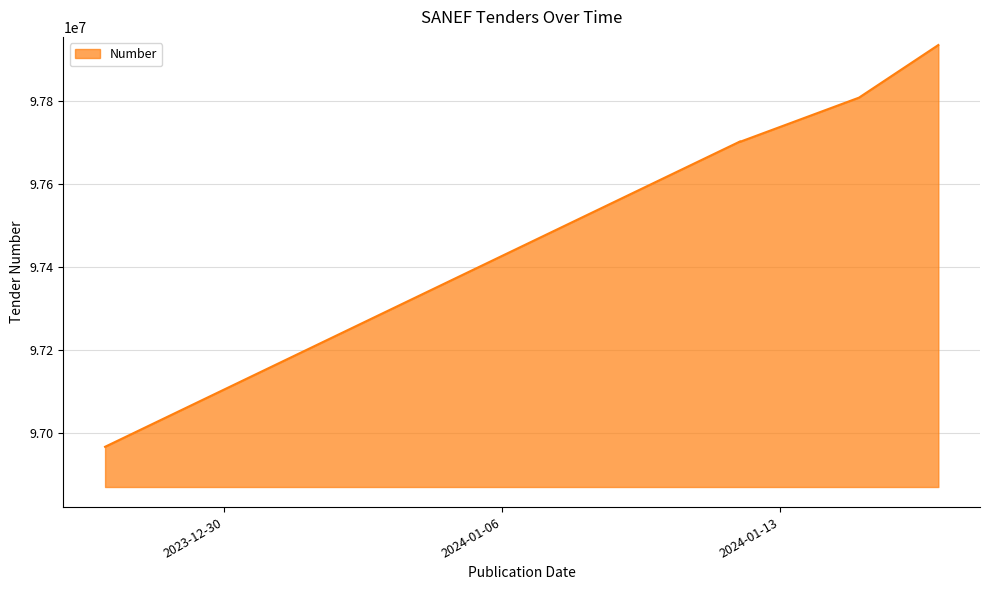

True or false: the data has more than 2 interior local peaks.

False